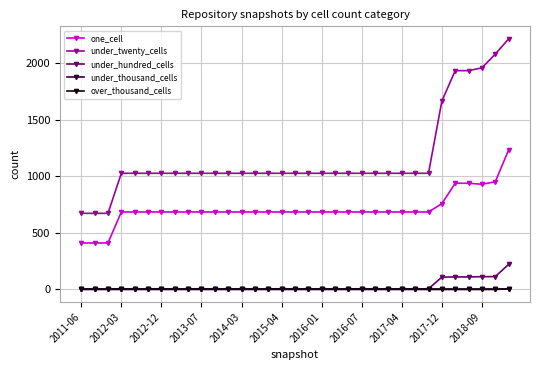

How many lines are shown in the chart?

5